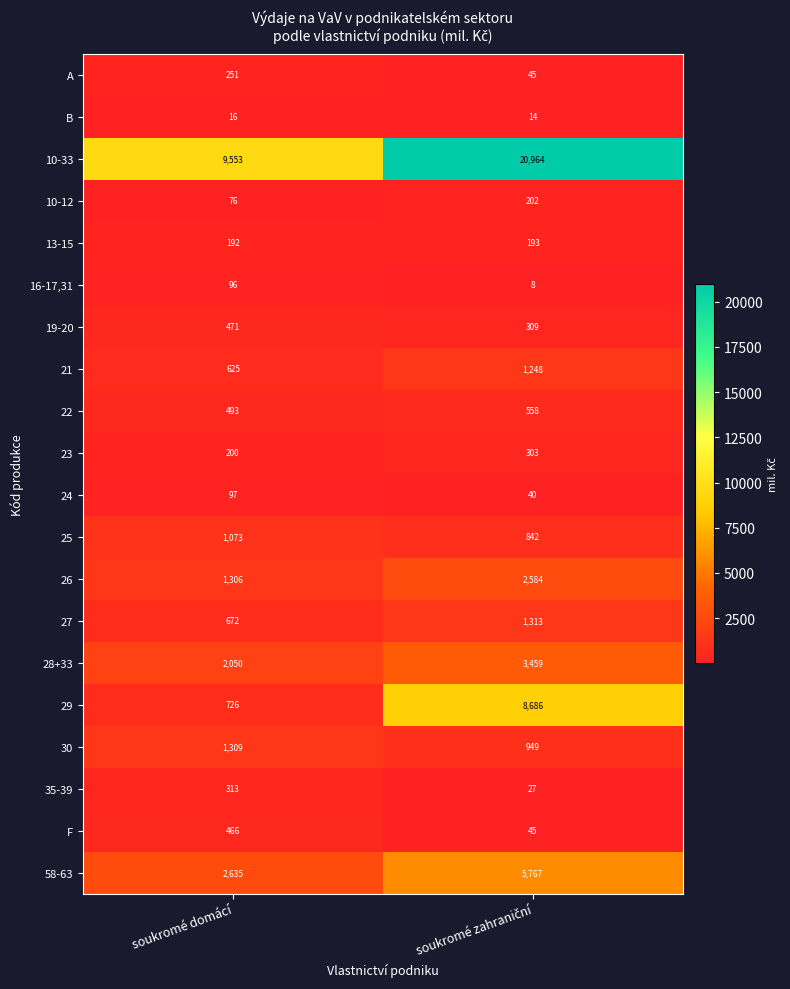

What is the total value across all series at soukromé domácí?

22620